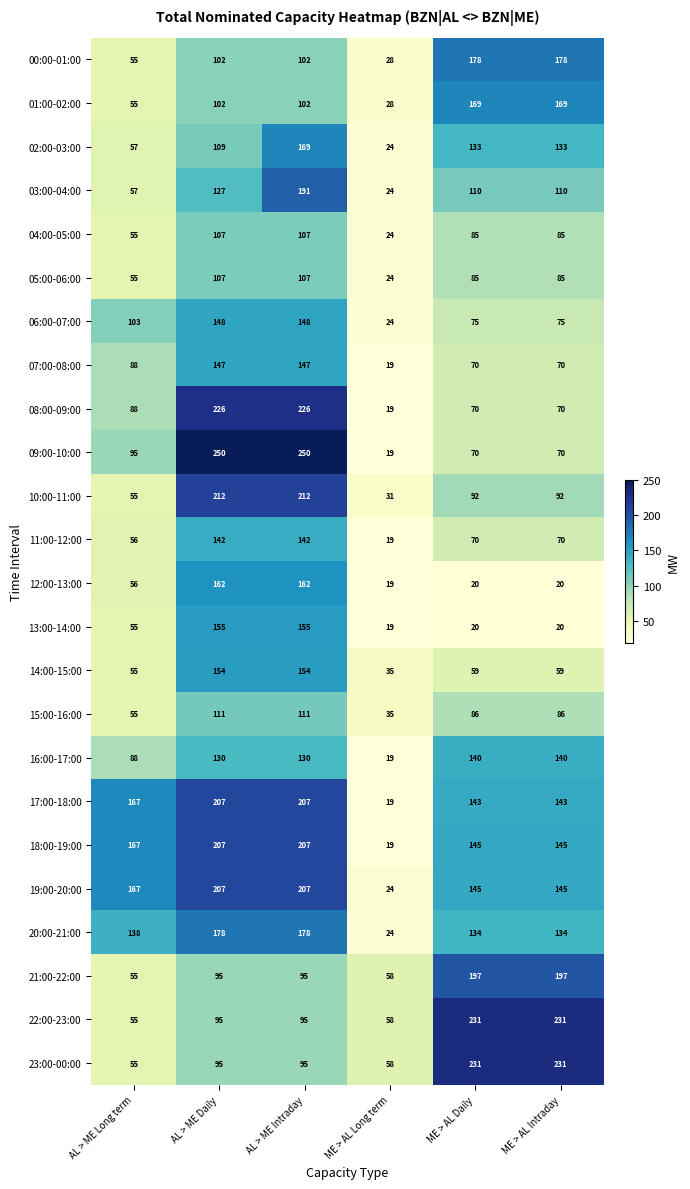

What is the difference between the highest and lowest values at ME > AL Intraday?

211